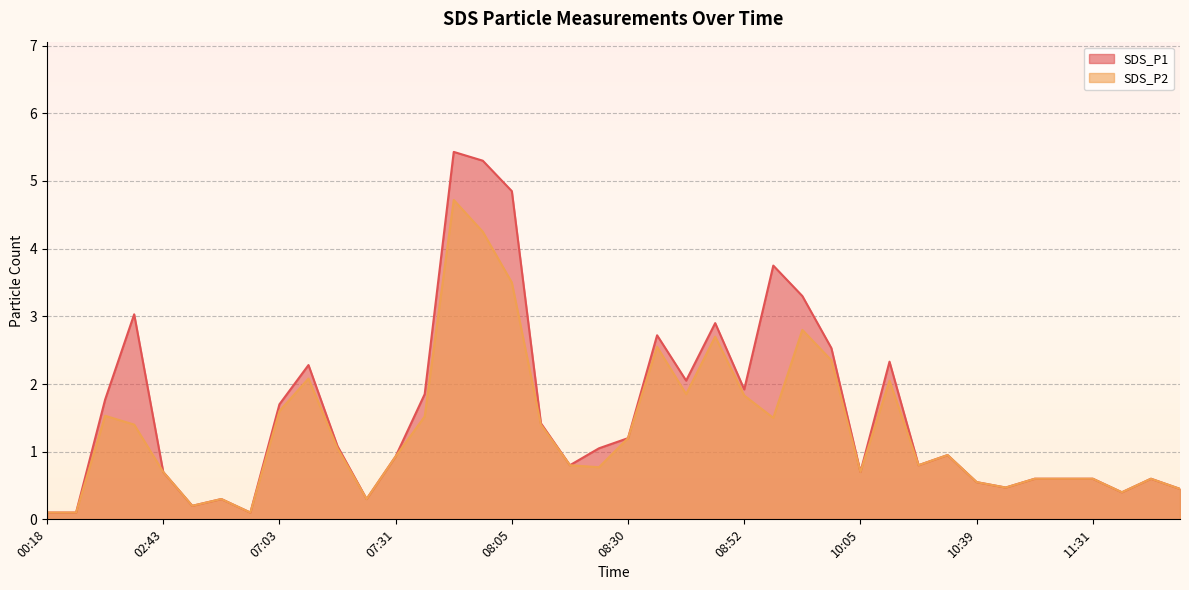

True or false: SDS_P2 and SDS_P1 intersect in this chart.

False